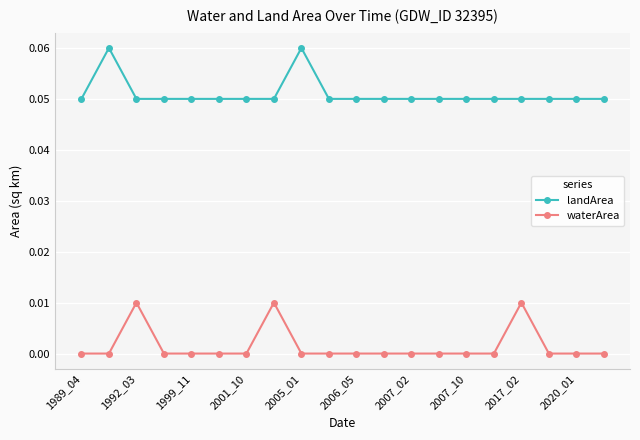

True or false: waterArea has more than 2 points higher than both neighbors.

True